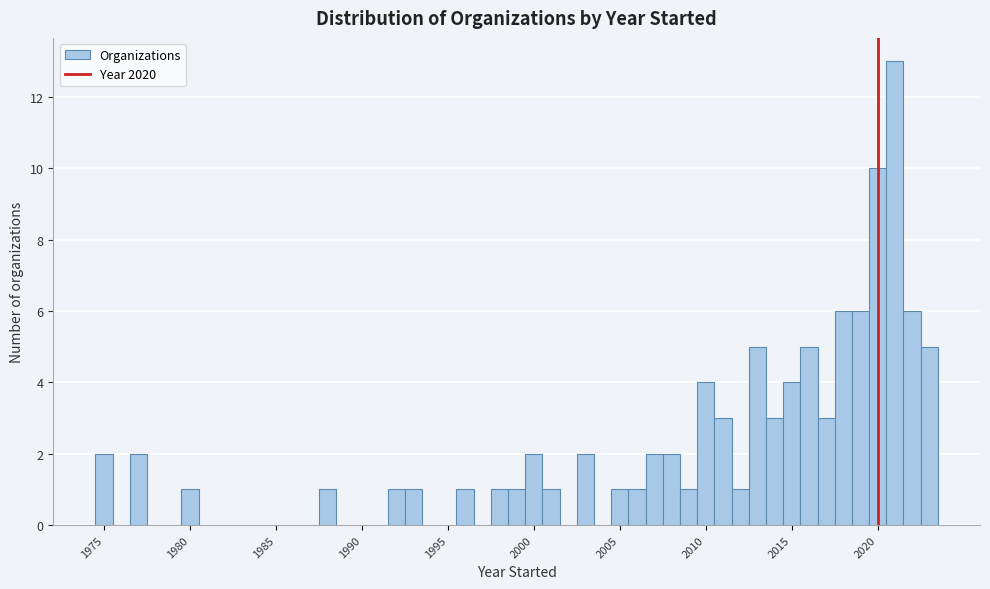

Around what value on the x-axis is the tallest bar? Give the approximate position of its centre, as read against the axis.

2021.0